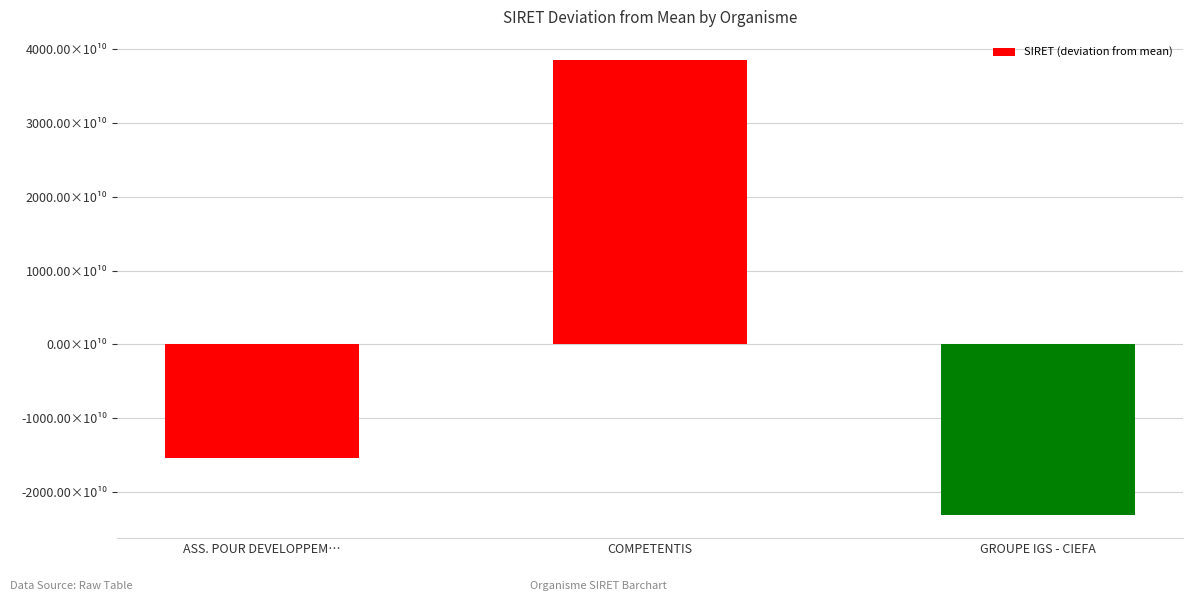

How many values are between -23135253766657 and 38554486133325?

3